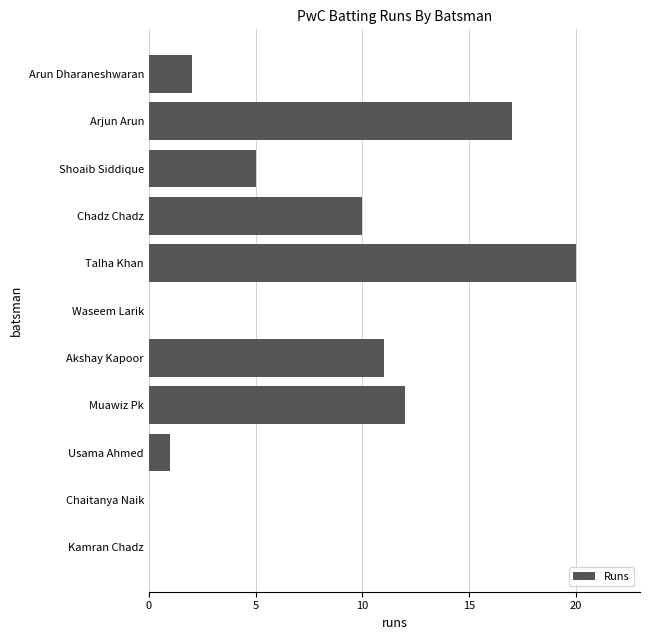

True or false: the data shows 14 at Chadz Chadz.

False